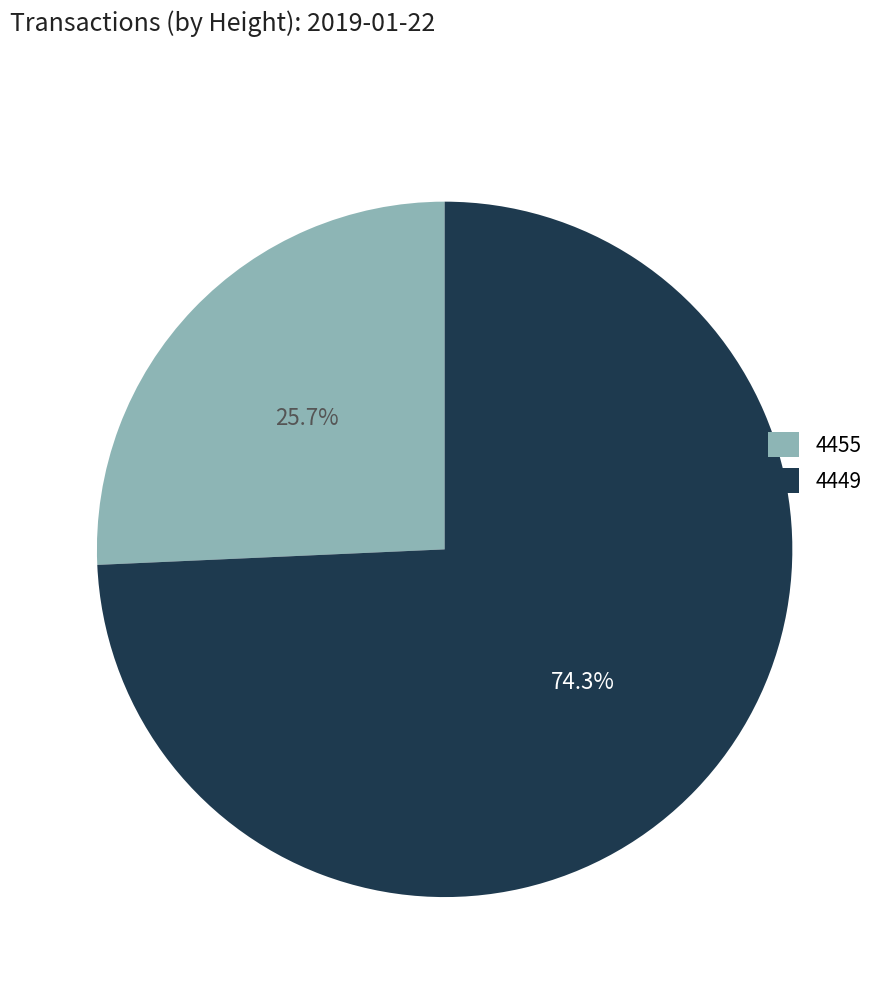

Count the number of slices in the pie.

2